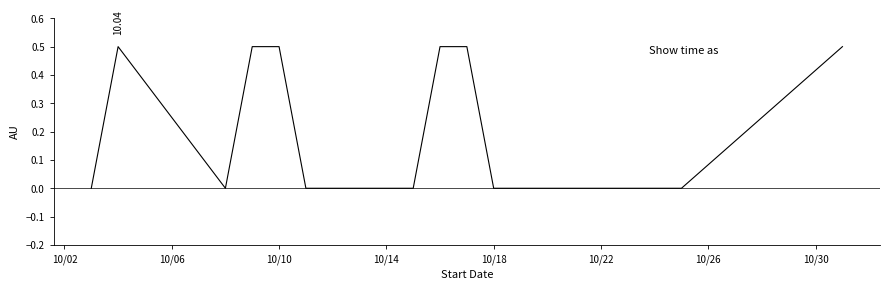

What is the difference between the maximum and minimum values?

0.5